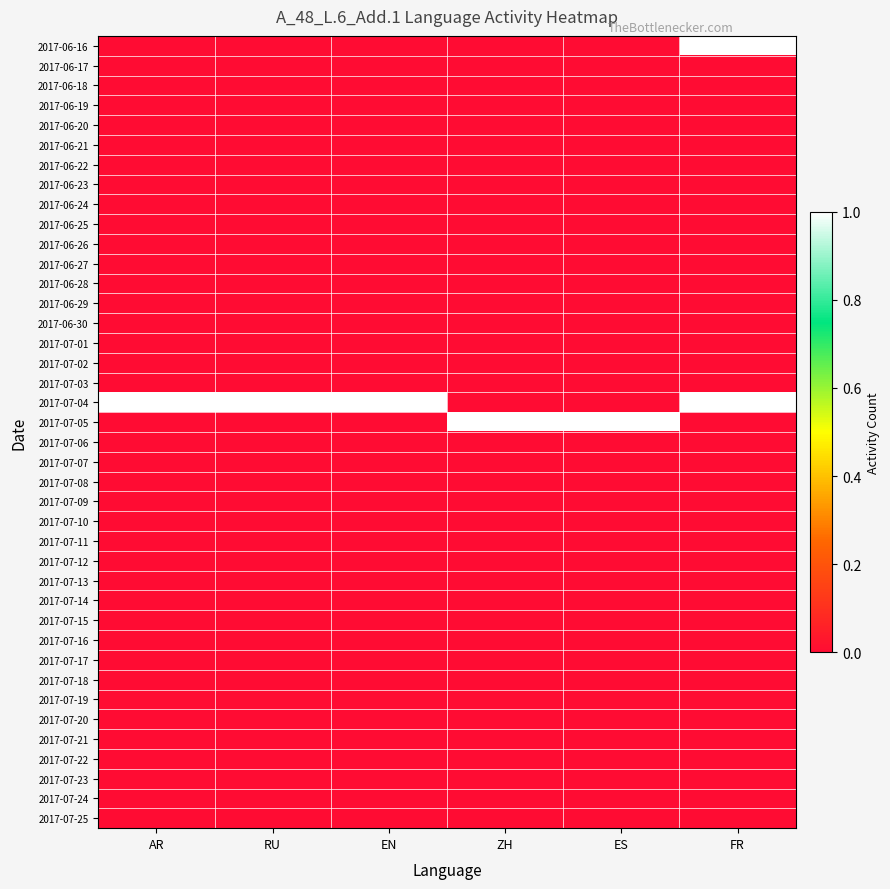

Which label corresponds to the smallest value in the chart?

AR